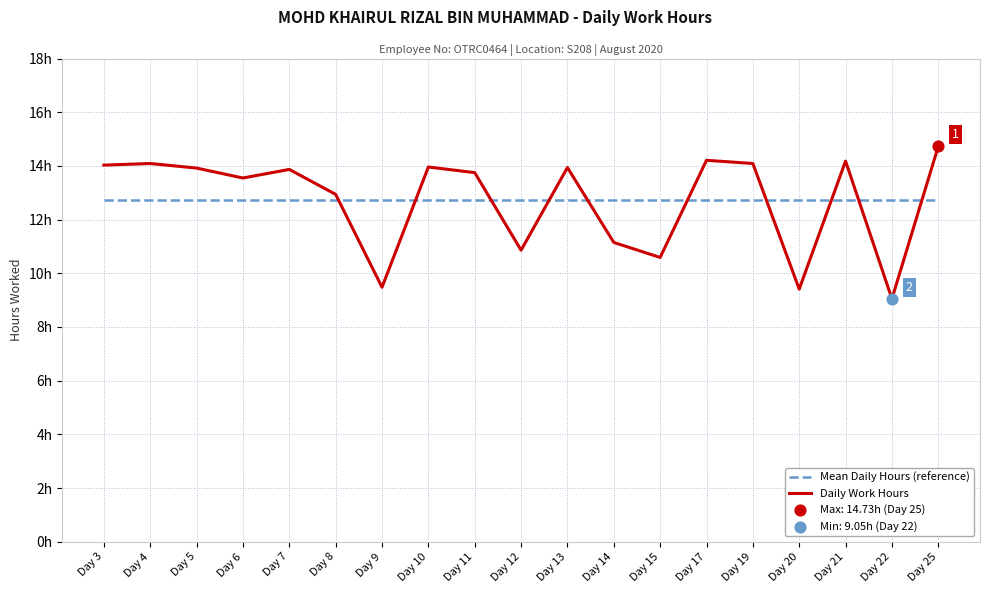

At which category is the sum across all series the highest?

Day 25